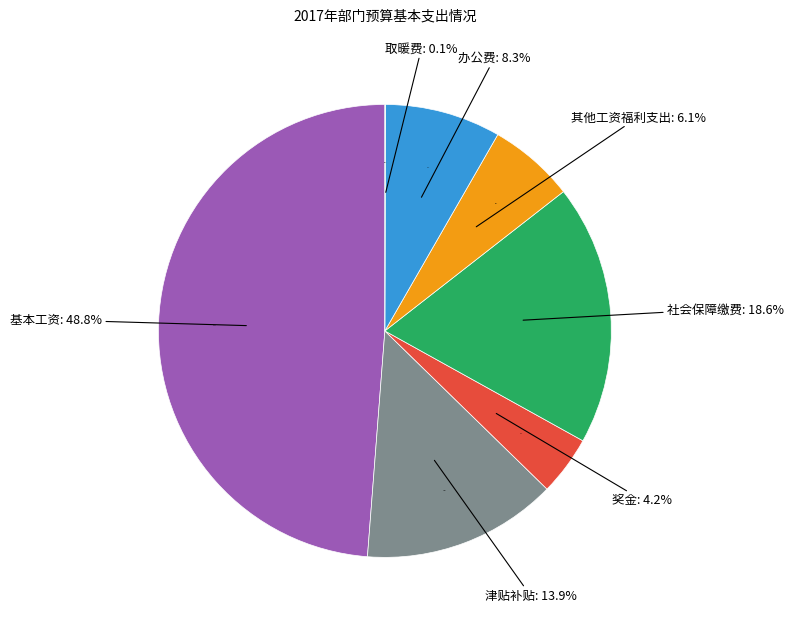

Rank the categories by value from lowest to highest.

取暖费, 奖金, 其他工资福利支出, 办公费, 津贴补贴, 社会保障缴费, 基本工资